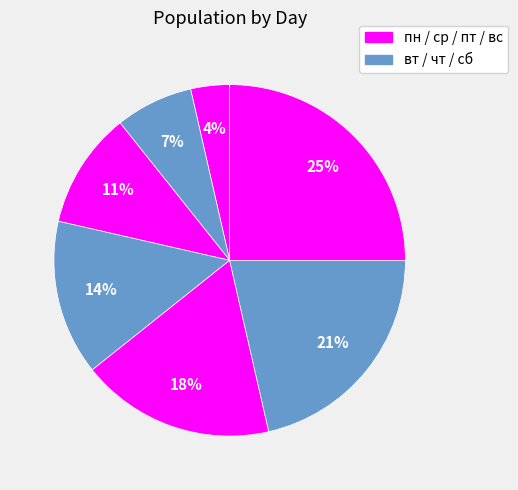

How many segments does this pie chart have?

7